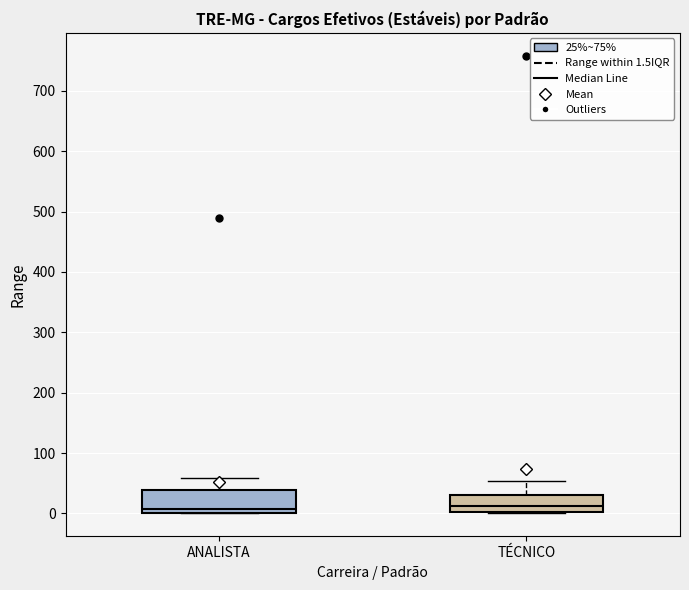

Reading left to right, read every box against the y-axis: the position of its median line, the range the box covers, and the ends of its whiskers. The values are not printed on the chart, so give them approximately, as read against the axis.

ANALISTA: median 10, box 0 to 40, whiskers 0 to 60
TÉCNICO: median 10, box 0 to 30, whiskers 0 to 50